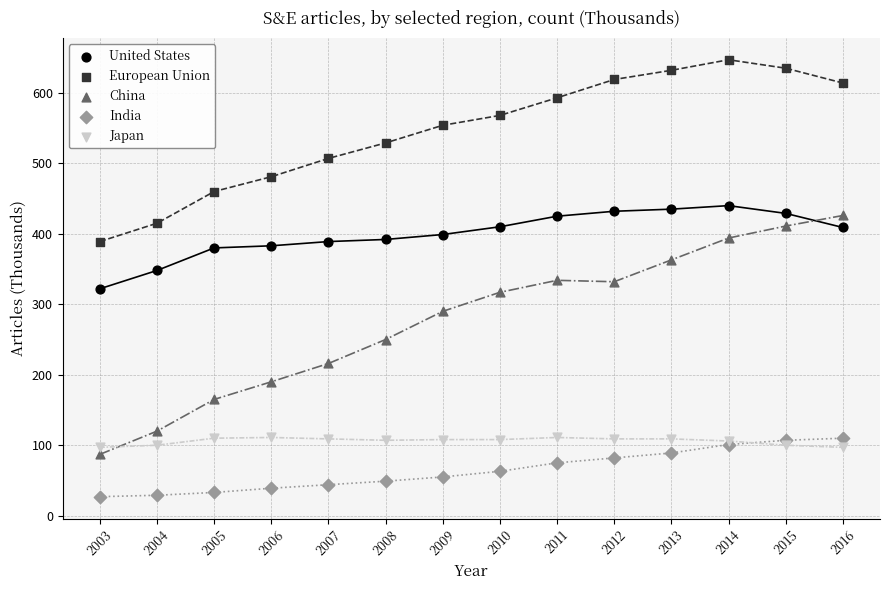

What are all the series names shown in the legend?

United States, European Union, China, India, Japan